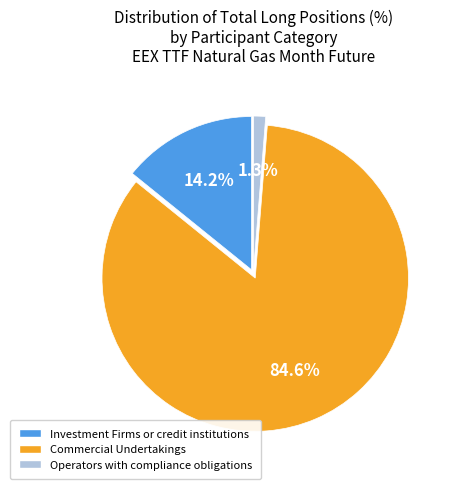

True or false: Commercial Undertakings accounts for 85% of the total.

True